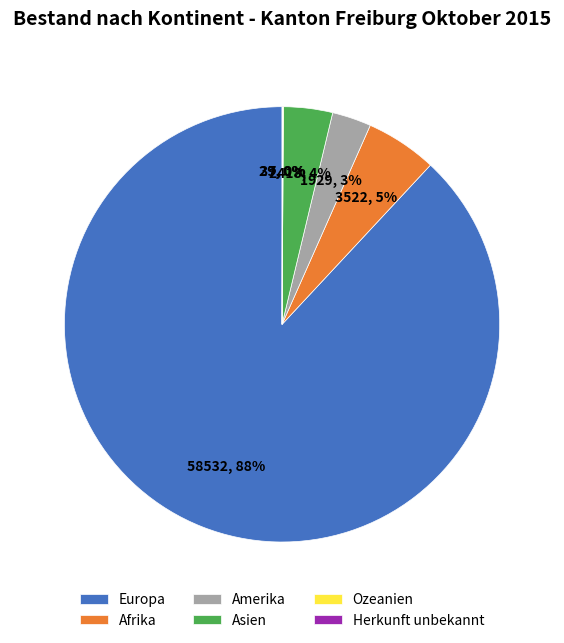

What is the majority slice?

Europa